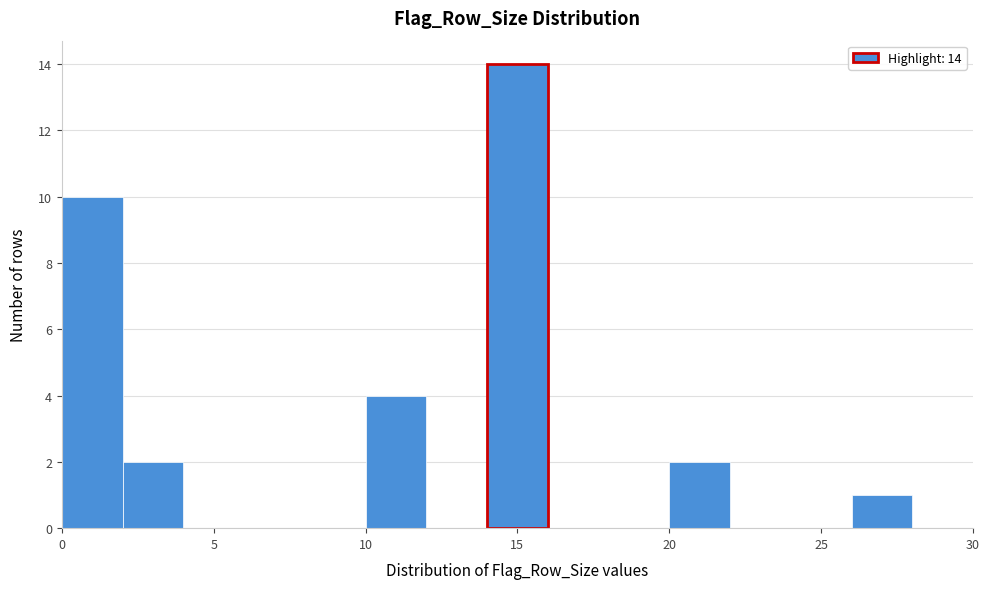

Over which range of the x-axis is the bar tallest?

14 to 16